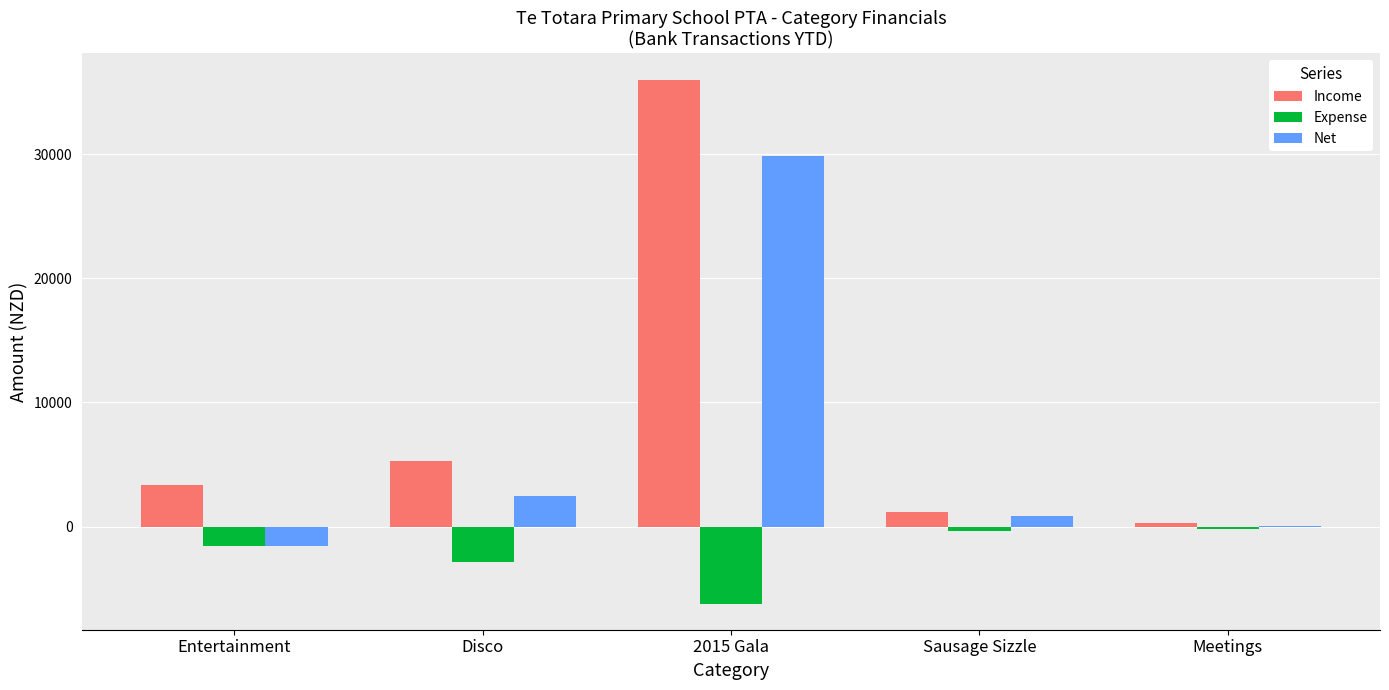

True or false: Income has a value of 35994.5 at 2015 Gala.

True